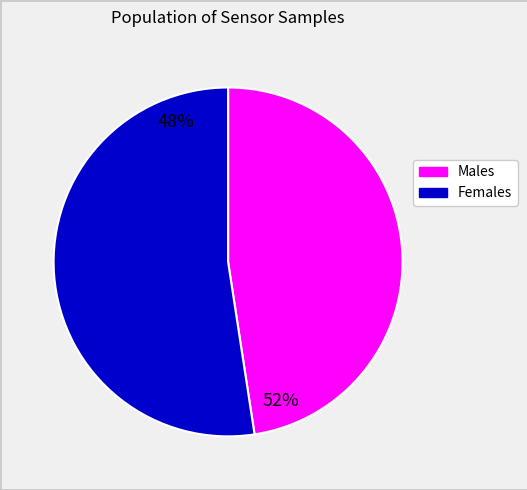

Is there a majority slice in this chart?

Yes